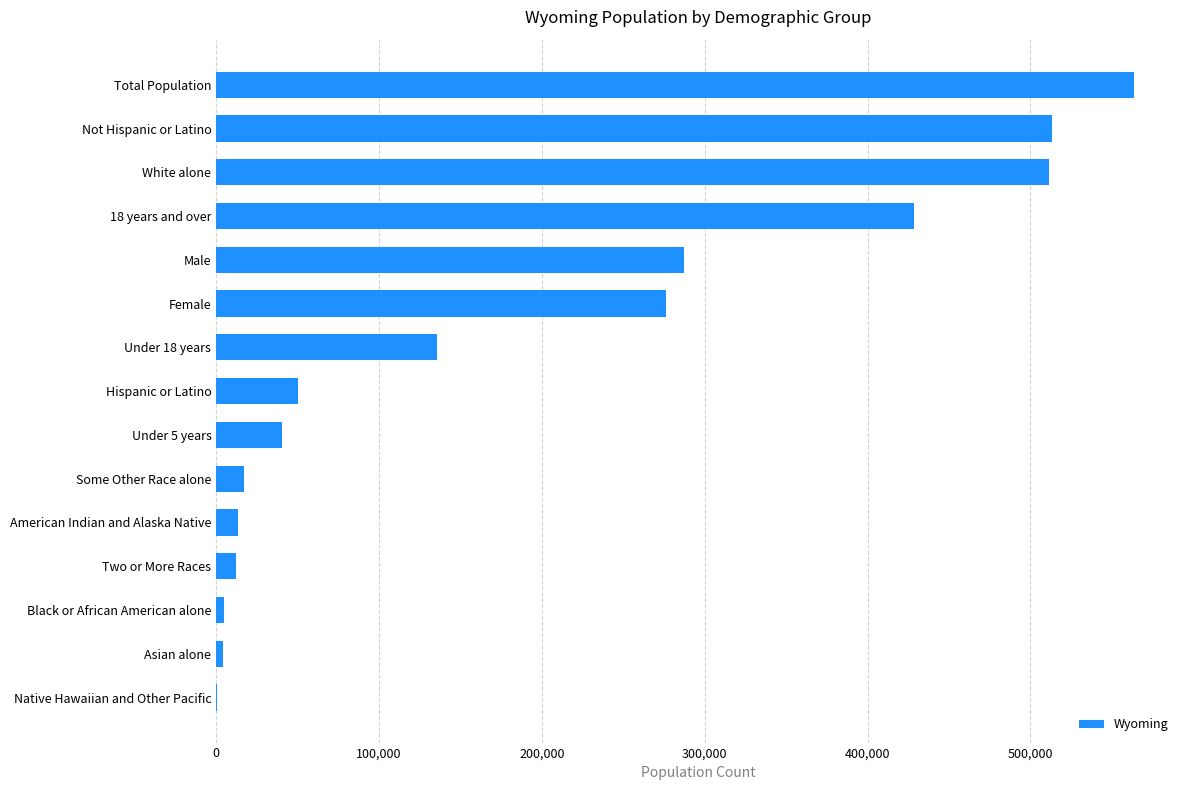

What is the sum of all values?

2858333